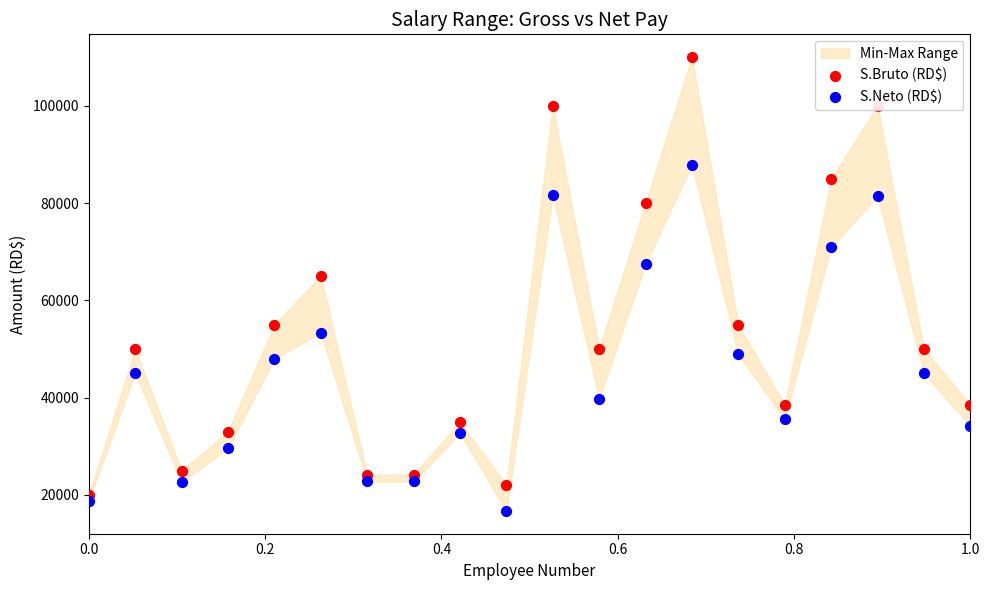

Is the value of S.Neto (RD$) at 0.0 greater than the value of S.Bruto (RD$) at 14?

No